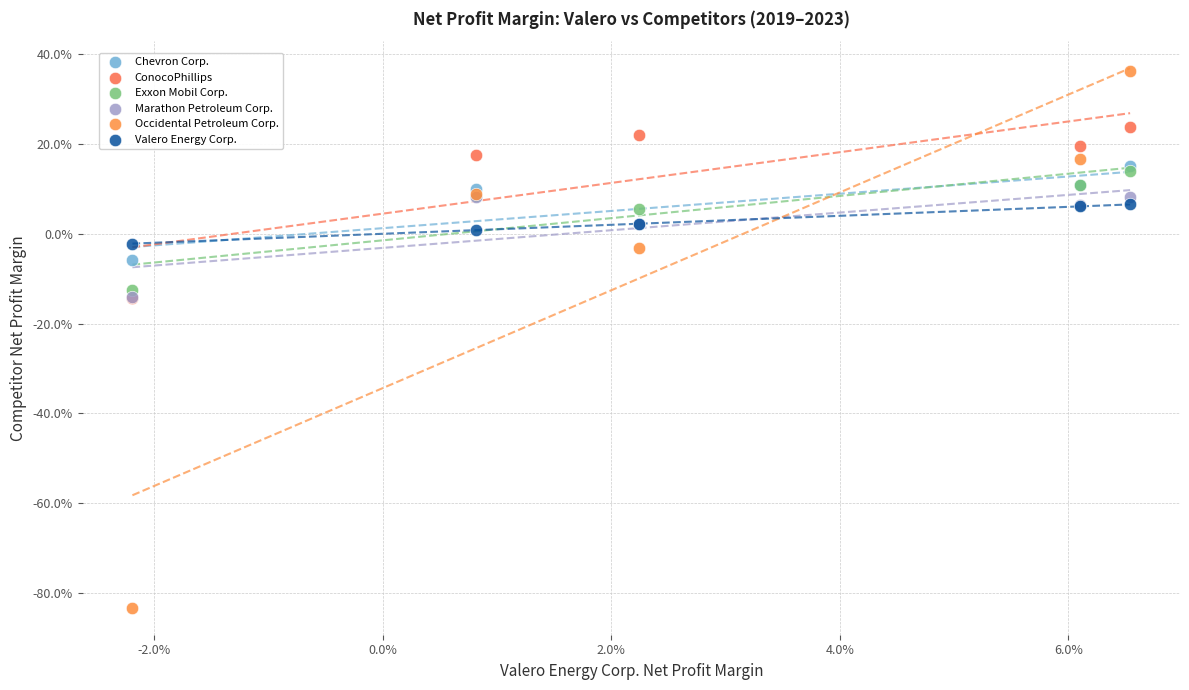

What are all the series names shown in the legend?

Chevron Corp., ConocoPhillips, Exxon Mobil Corp., Marathon Petroleum Corp., Occidental Petroleum Corp., Valero Energy Corp.